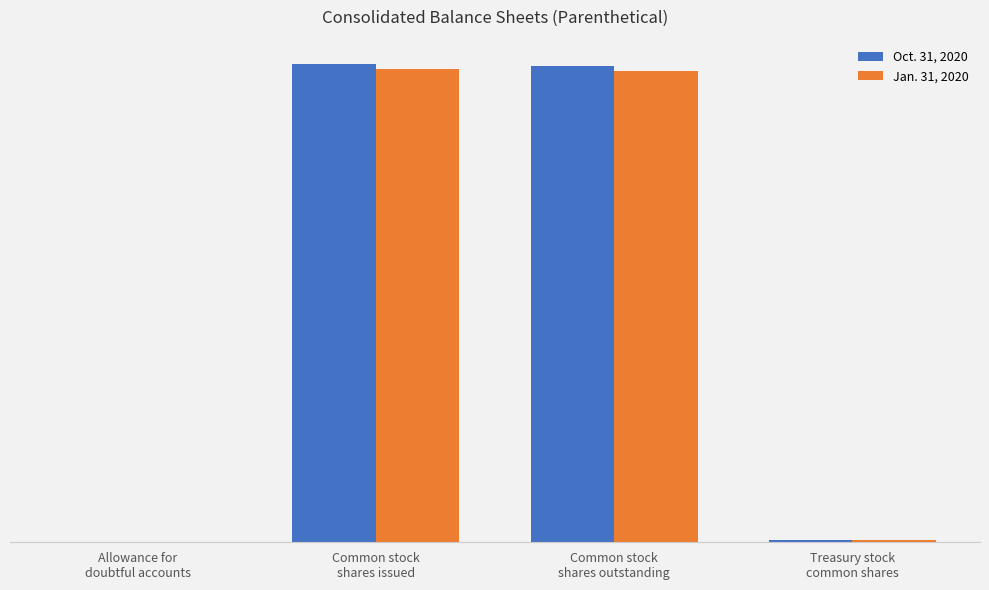

What value does the Jan. 31, 2020 series have at Common stock
shares issued, to the nearest 50?

37303950